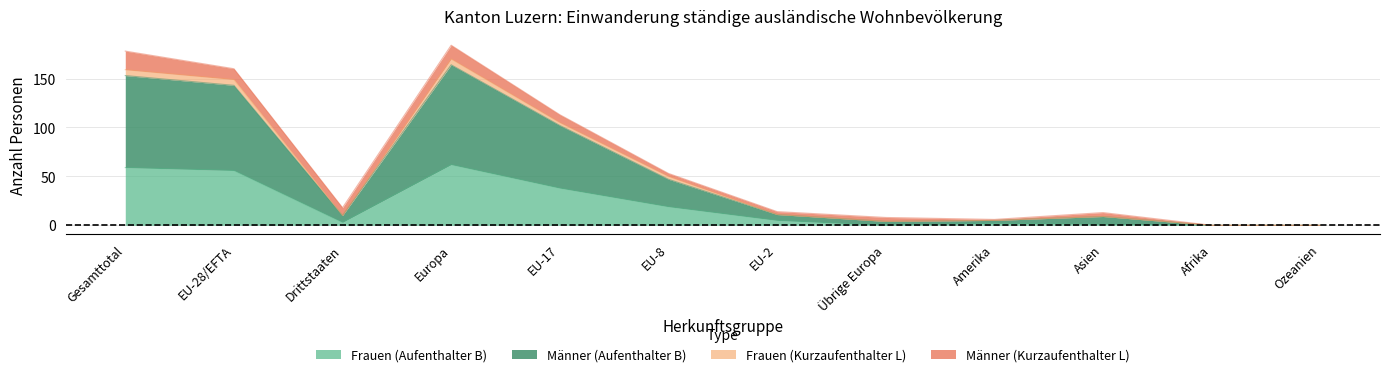

Does the chart display data point markers on the line(s)?

No